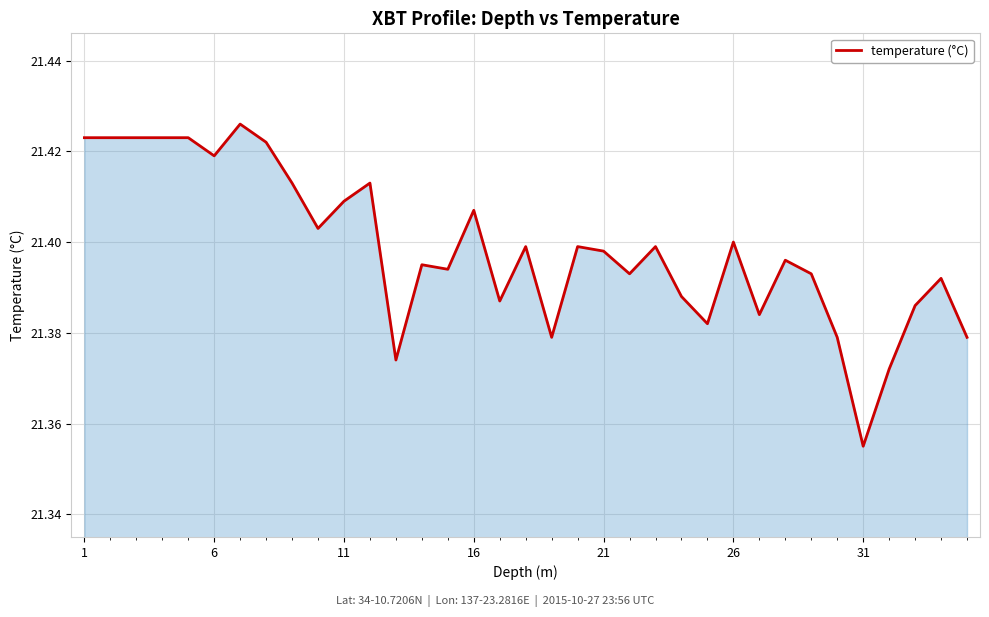

How many lines are shown in the chart?

1